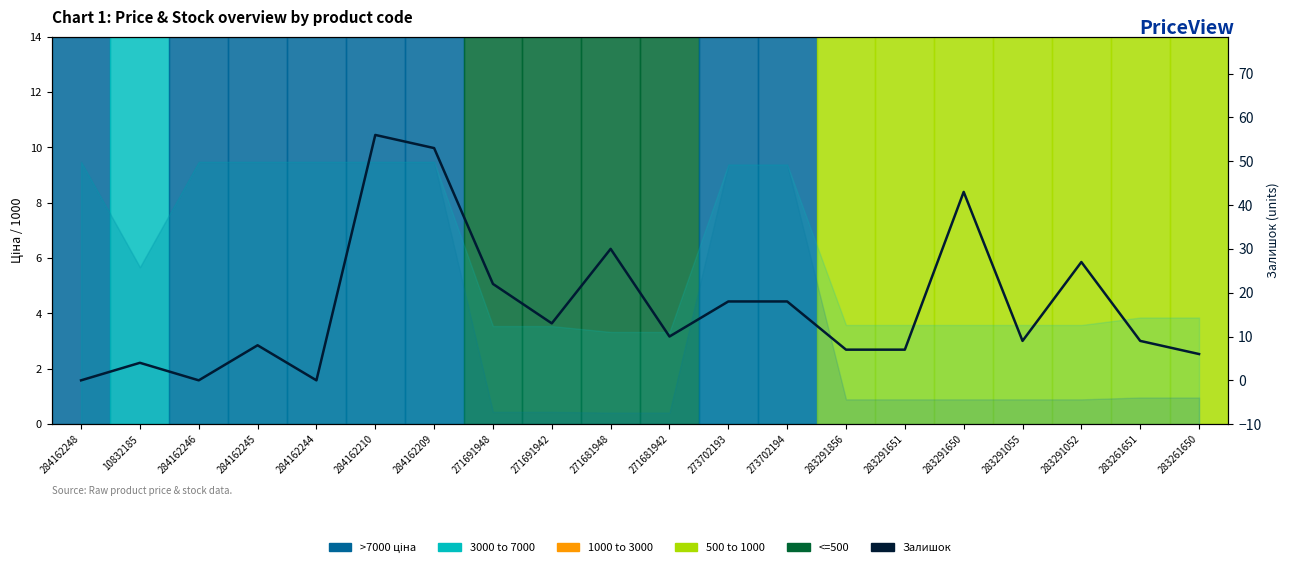

What position from the right is 283291651?

6